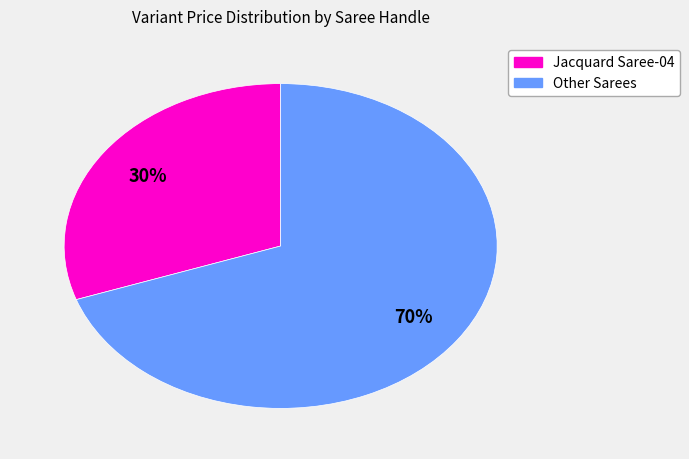

To the nearest percent, what is the average slice percentage?

50%